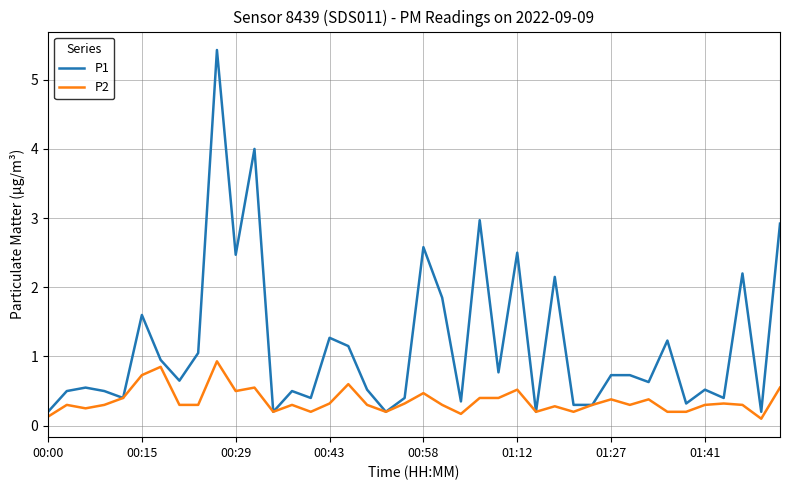

What is the minimum value for P2?

0.1